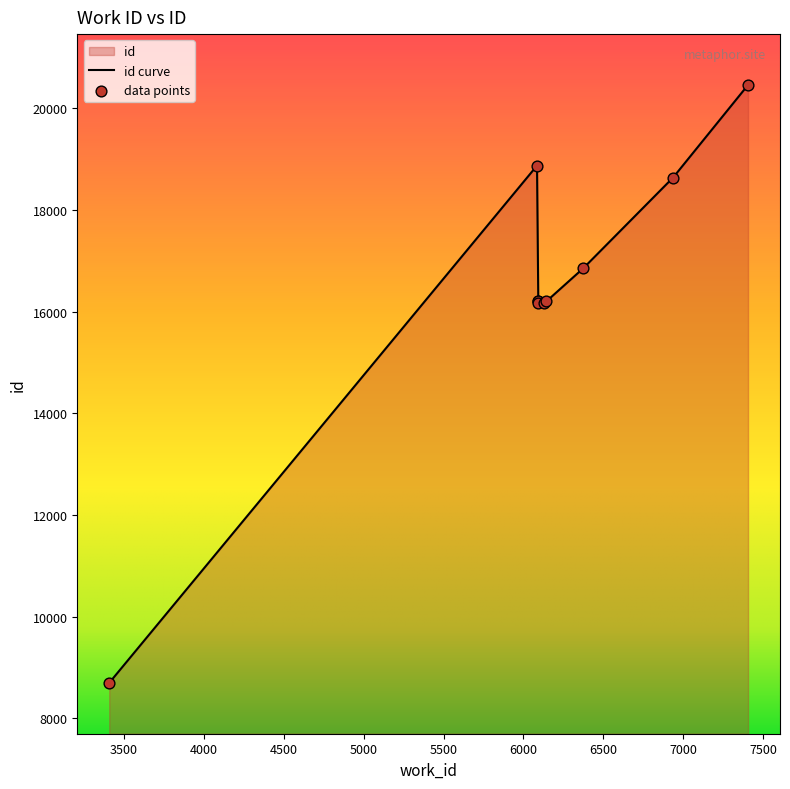

Approximately how many times larger is the value at 6093 compared to 6085?

0.9